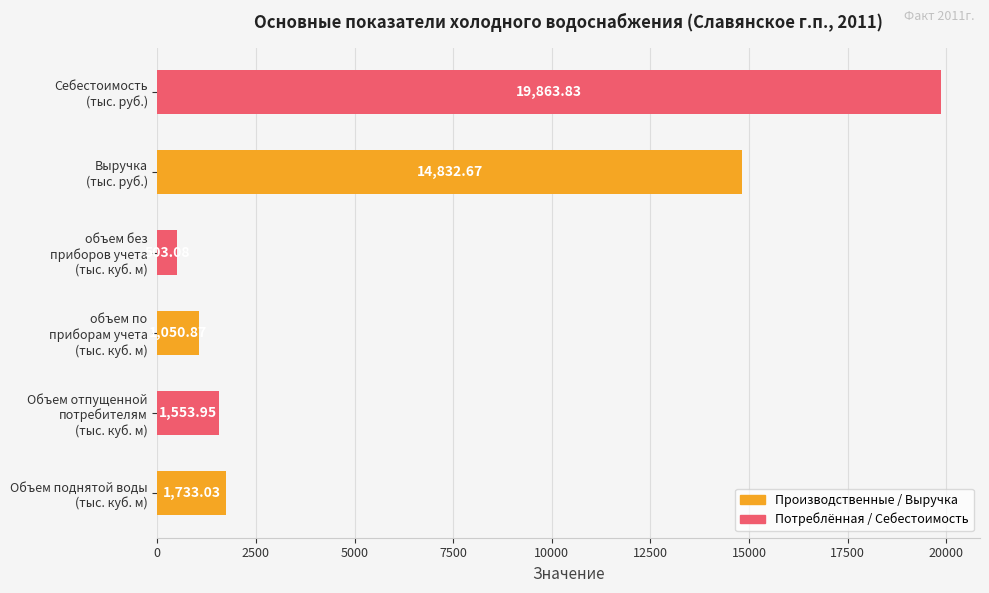

What is the average value?

6589.6